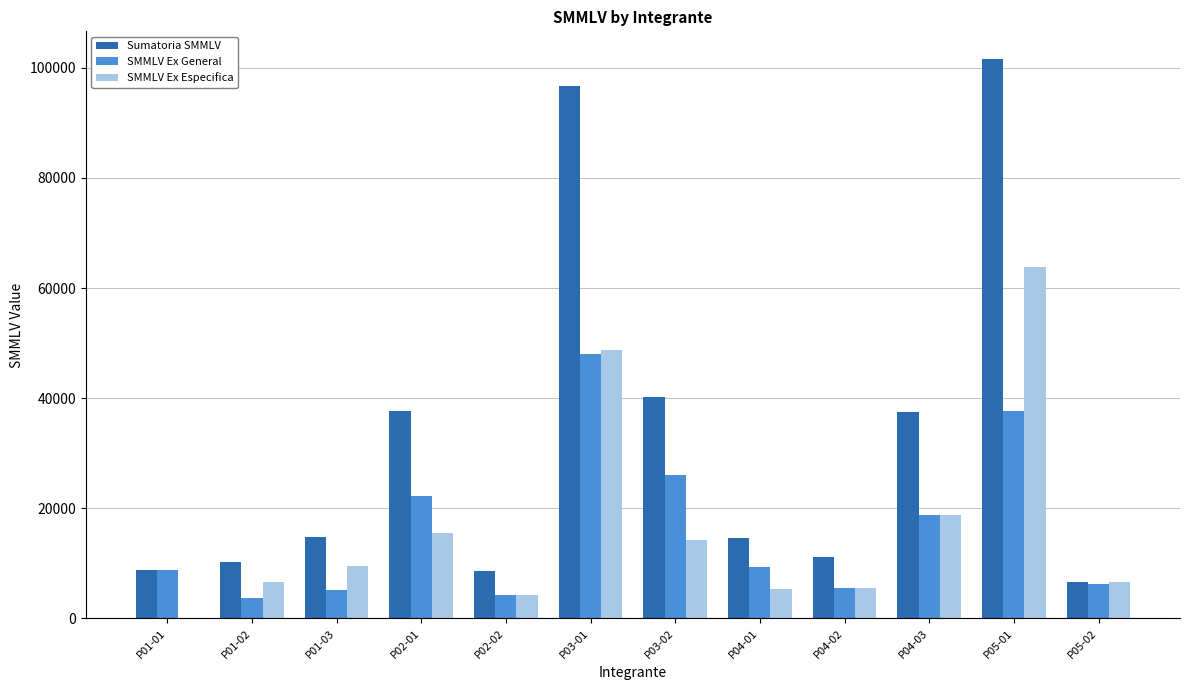

The Sumatoria SMMLV series shows 6170.8 at P04-02. True or false?

False